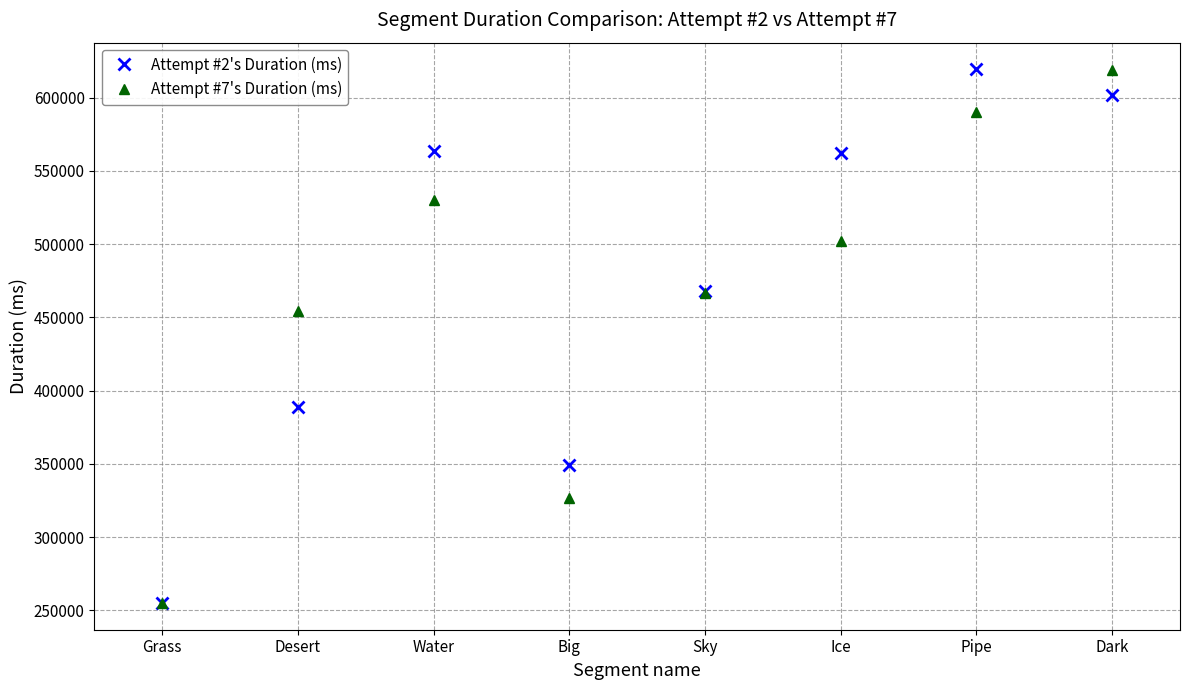

What is the spread (max minus min) of values at Ice?

60138